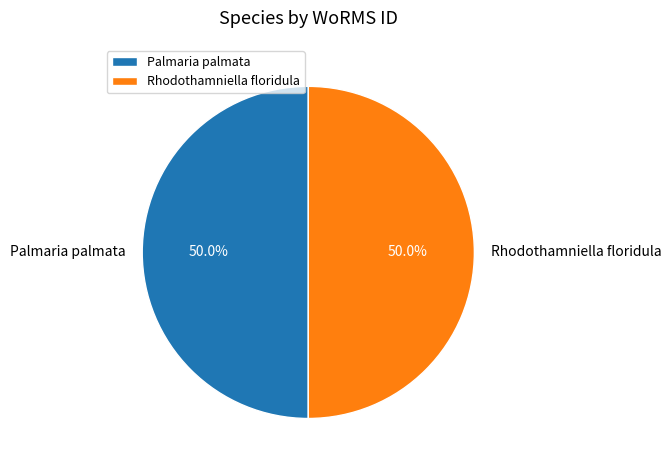

True or false: Rhodothamniella floridula accounts for 39% of the total.

False